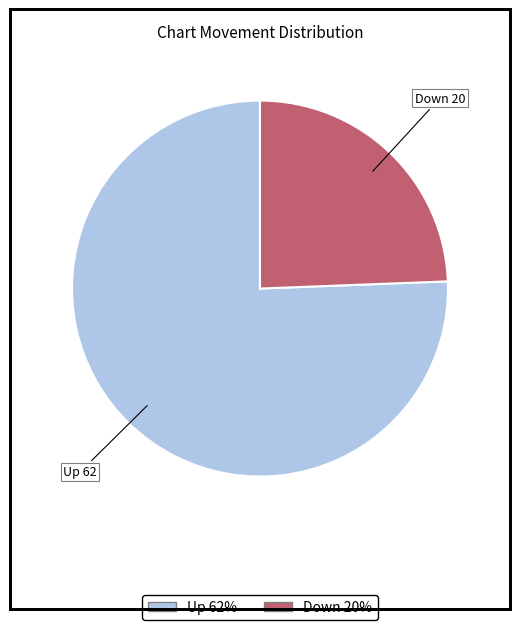

Do Down and Up together represent more than half of the pie?

Yes